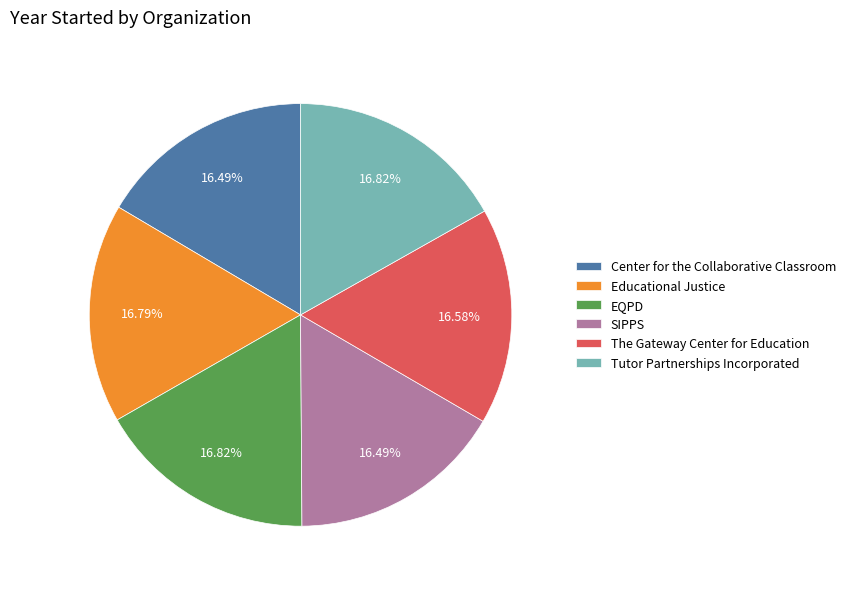

Do EQPD and Tutor Partnerships Incorporated together represent more than half of the pie?

No